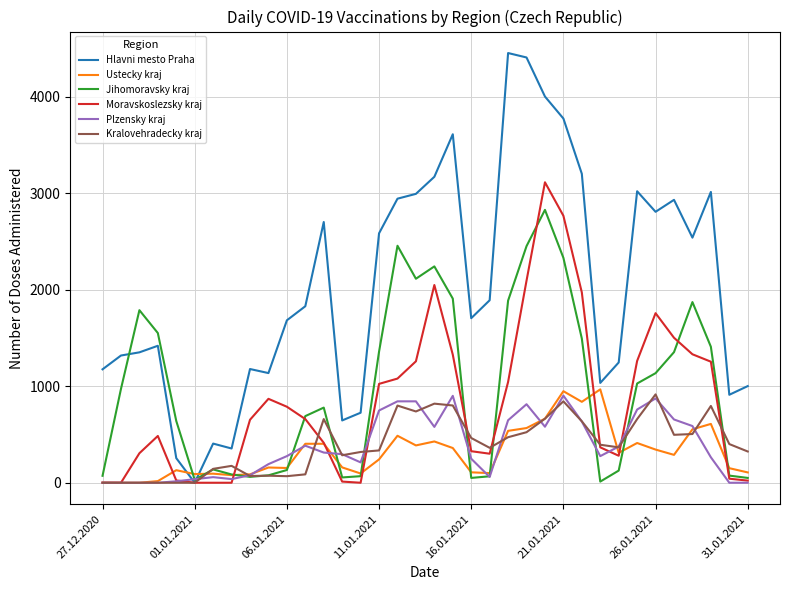

What is the greatest value displayed?

4455